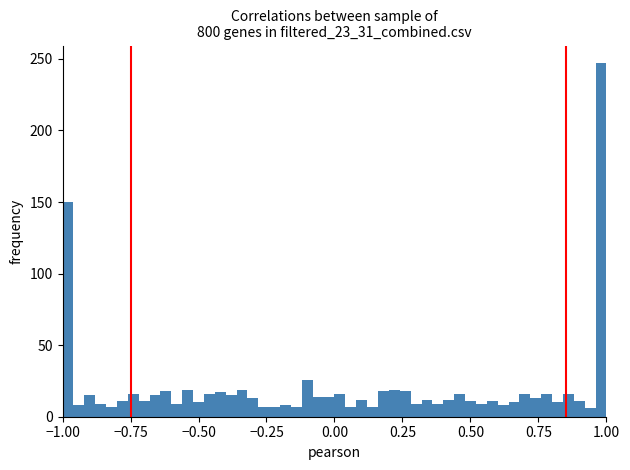

Read against the x-axis, roughly where is the centre of the tallest bar?

1.00